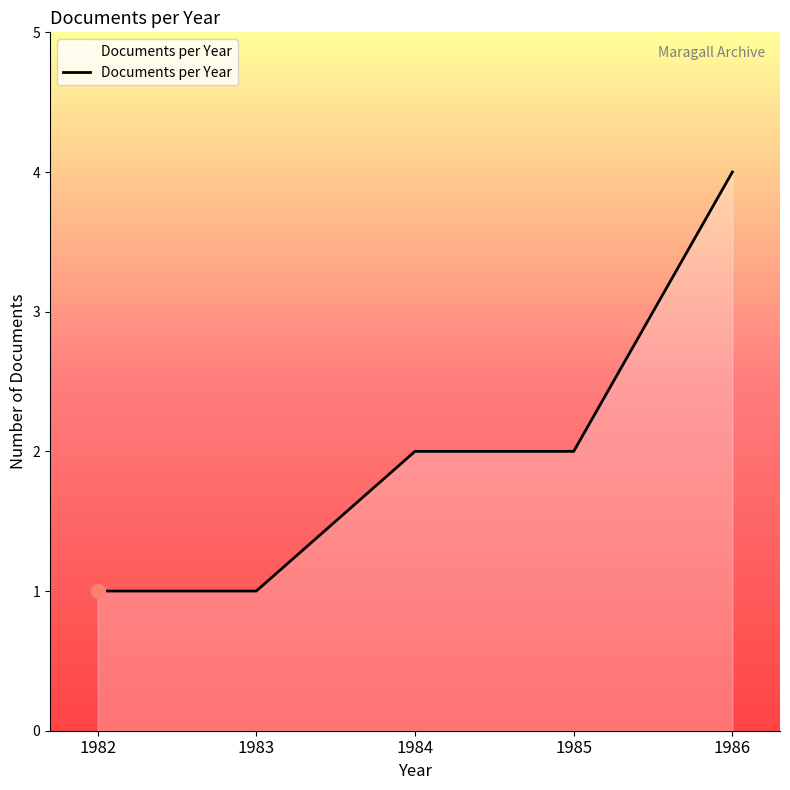

Which has a higher value, 1983 or 1986?

1986